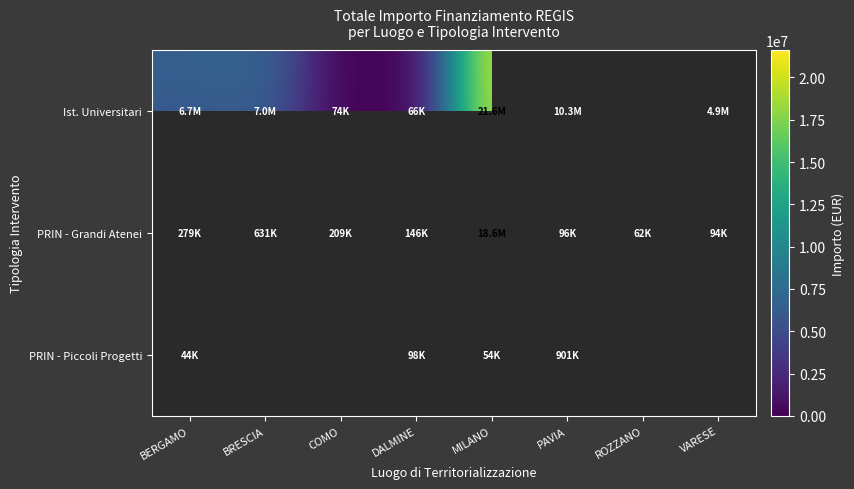

At which category is the sum across all series the highest?

MILANO